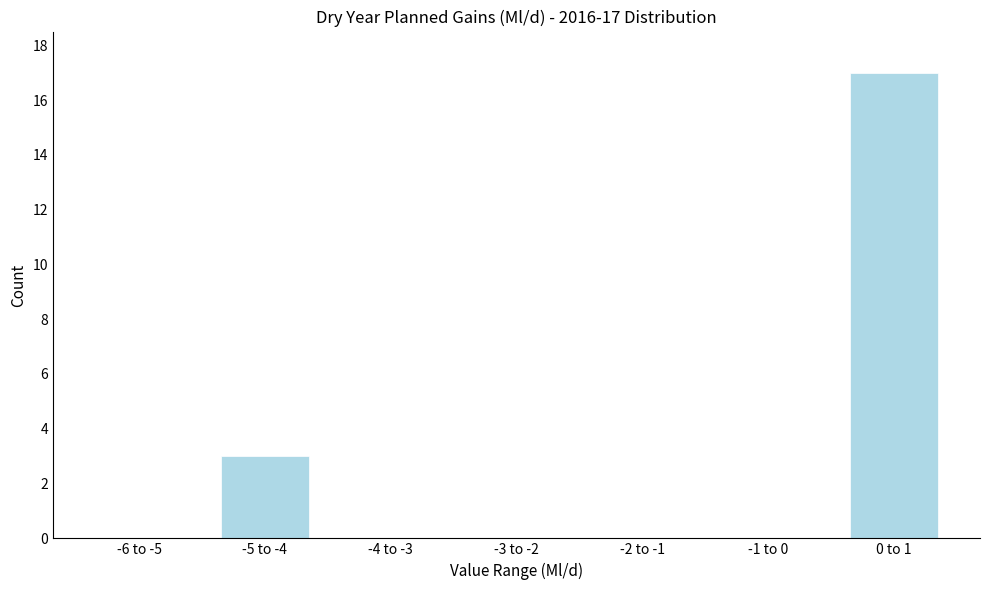

Reading left to right, what are all the values shown in this chart?

-6 to -5=0	-5 to -4=3	-4 to -3=0	-3 to -2=0	-2 to -1=0	-1 to 0=0	0 to 1=17